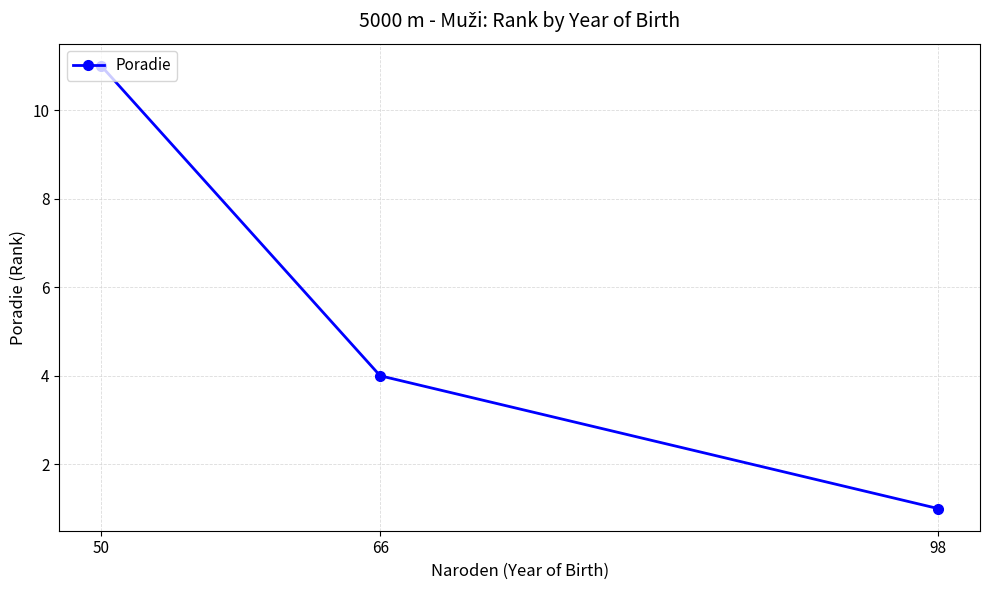

How many lines are shown in the chart?

1